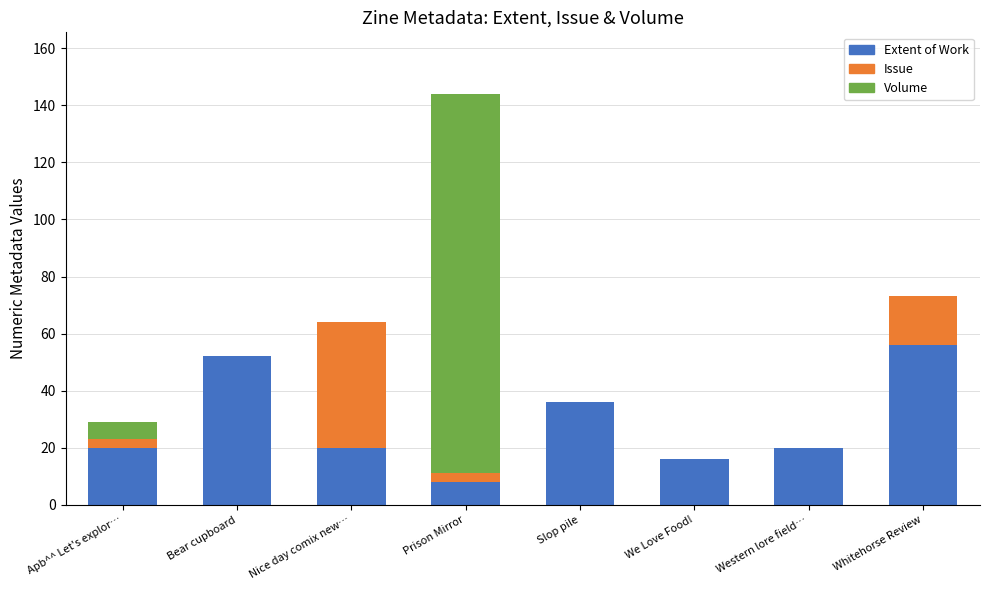

Are the bars horizontal?

No